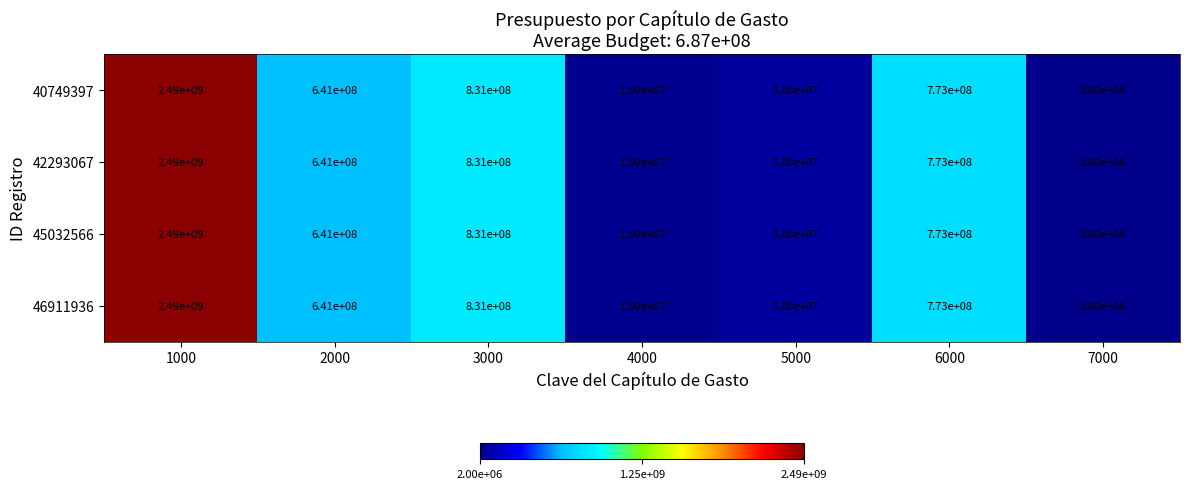

The value of 40749397 at 7000 is 3152930. True or false?

False